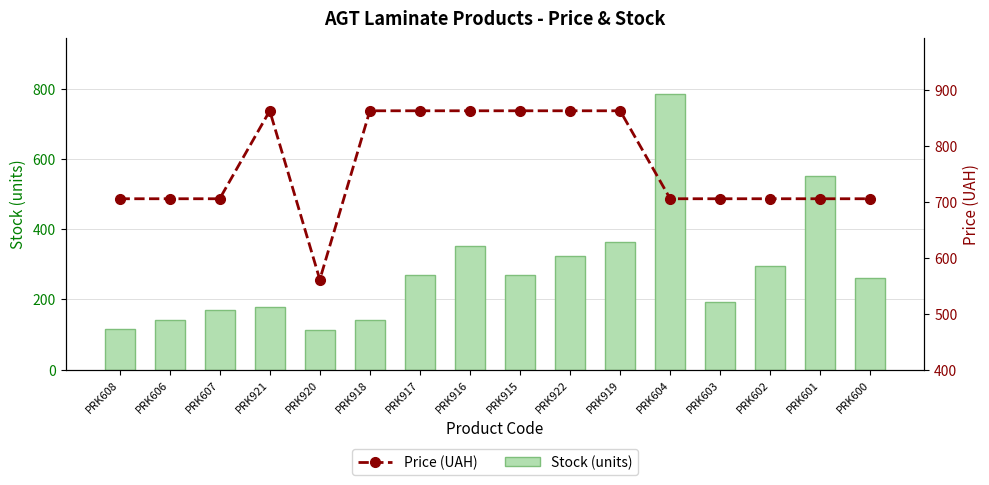

What position from the left is PRK603?

13